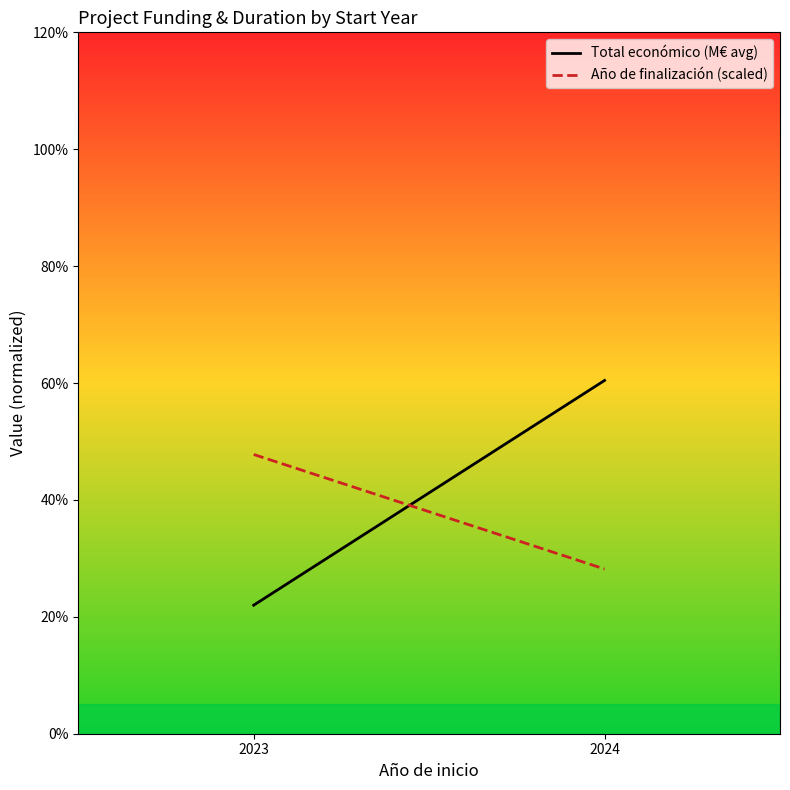

At how many categories does at least one series exceed 0?

2